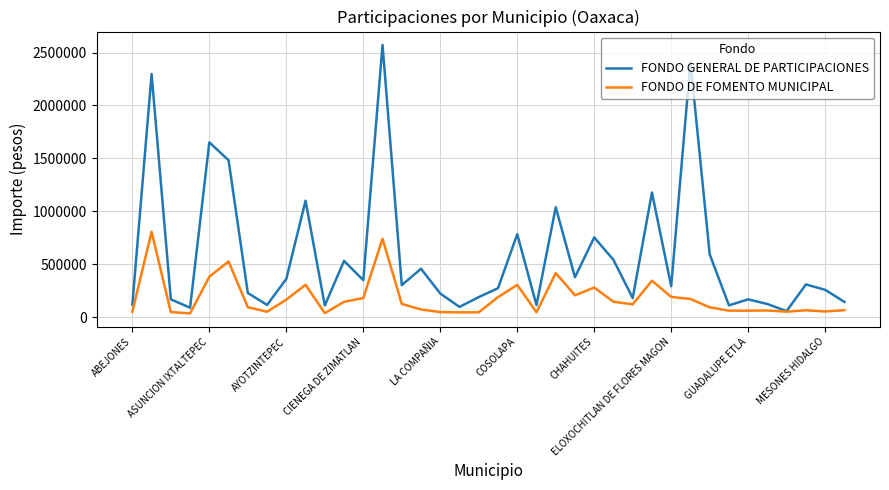

True or false: FONDO DE FOMENTO MUNICIPAL has more than 0 points higher than both neighbors.

True